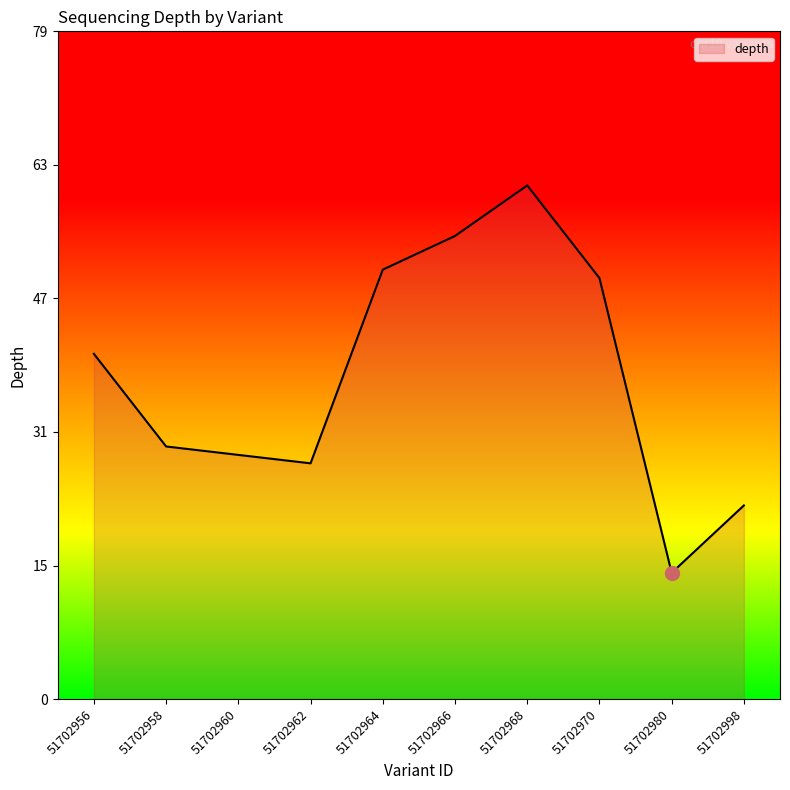

Does the chart have visible grid lines?

No